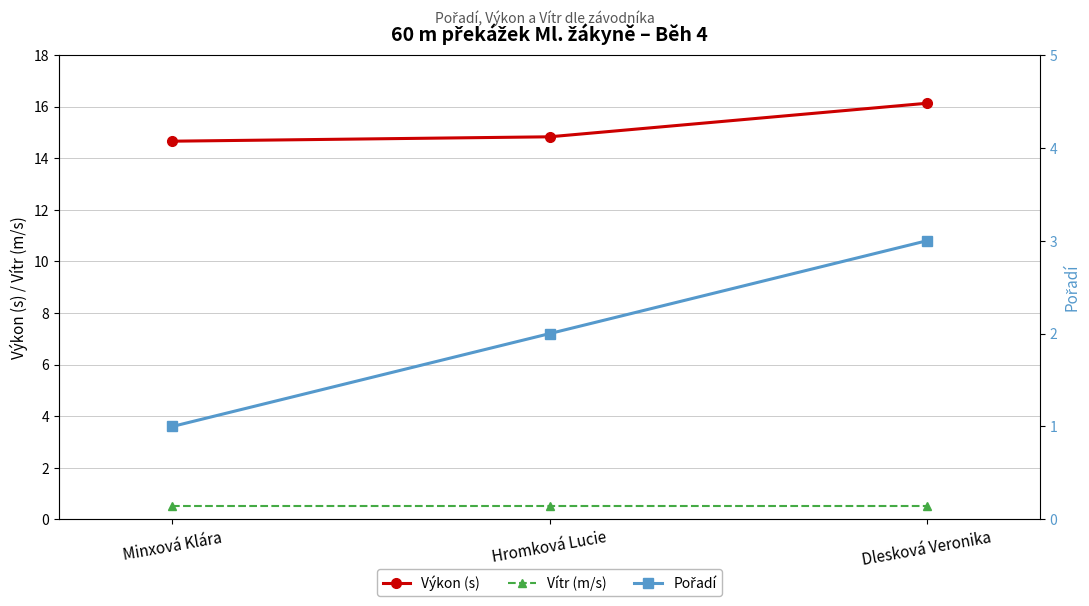

What is the difference between the second highest and minimum values in the Výkon (s) series?

0.2